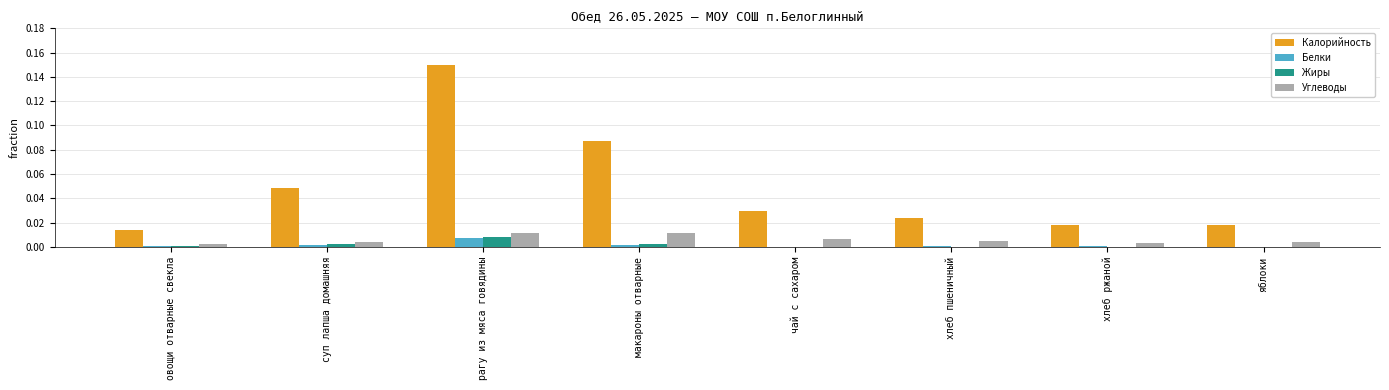

Which series has the largest total across all categories?

Калорийность